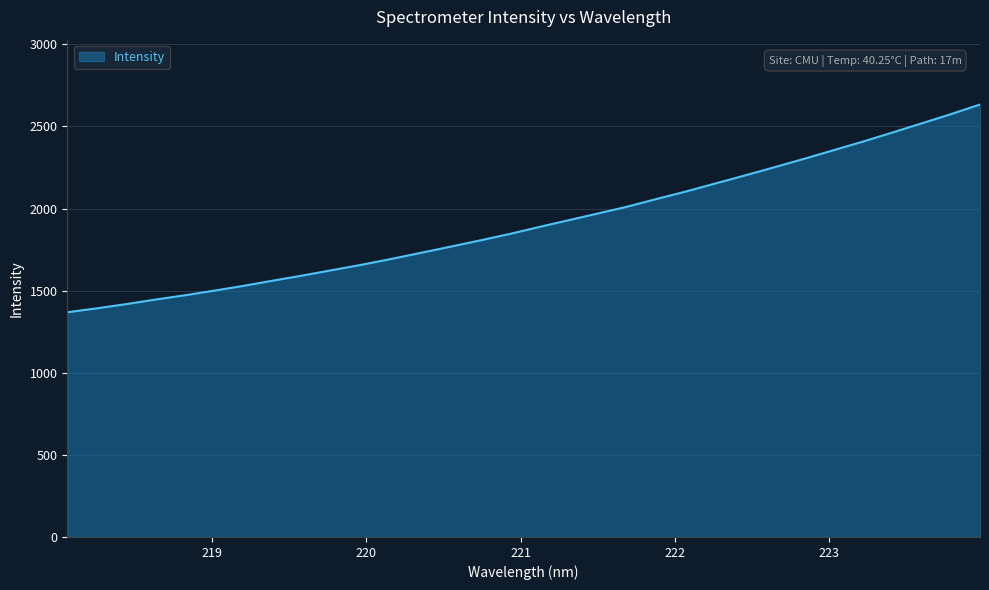

What is the smallest value displayed?

1368.4